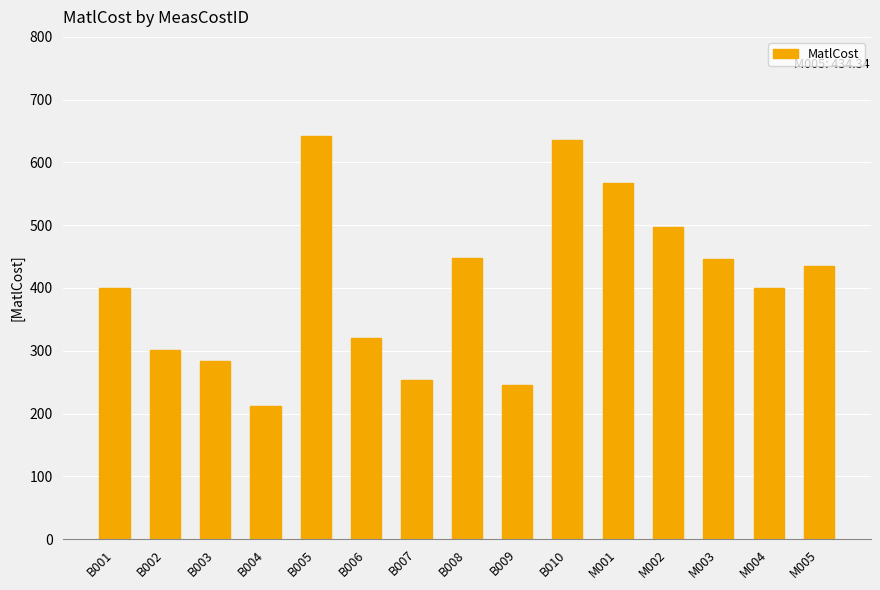

What is the label of the 2nd bar from the right?

M004